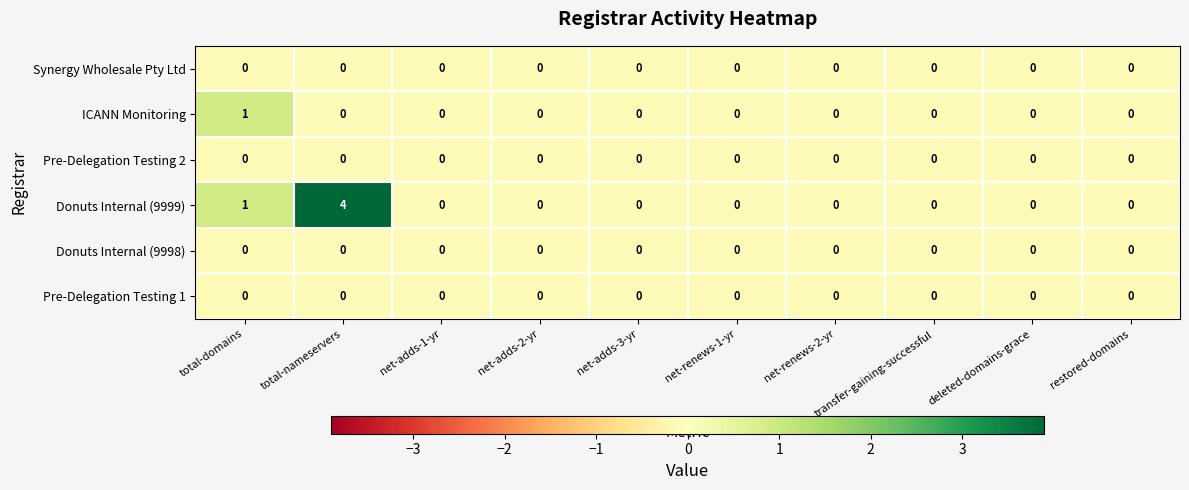

At which category does the chart reach its peak across all series?

total-nameservers